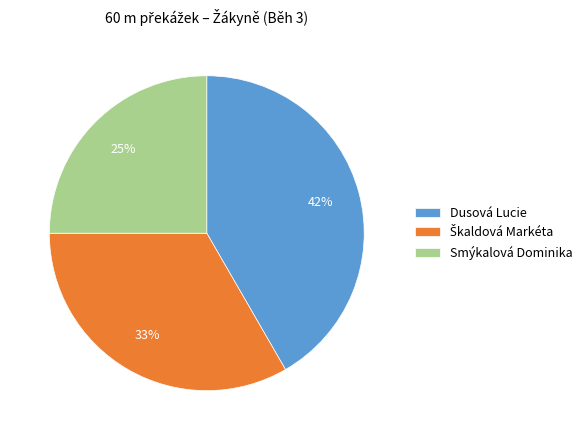

What percentage is the Smýkalová Dominika slice, to the nearest percent?

25%